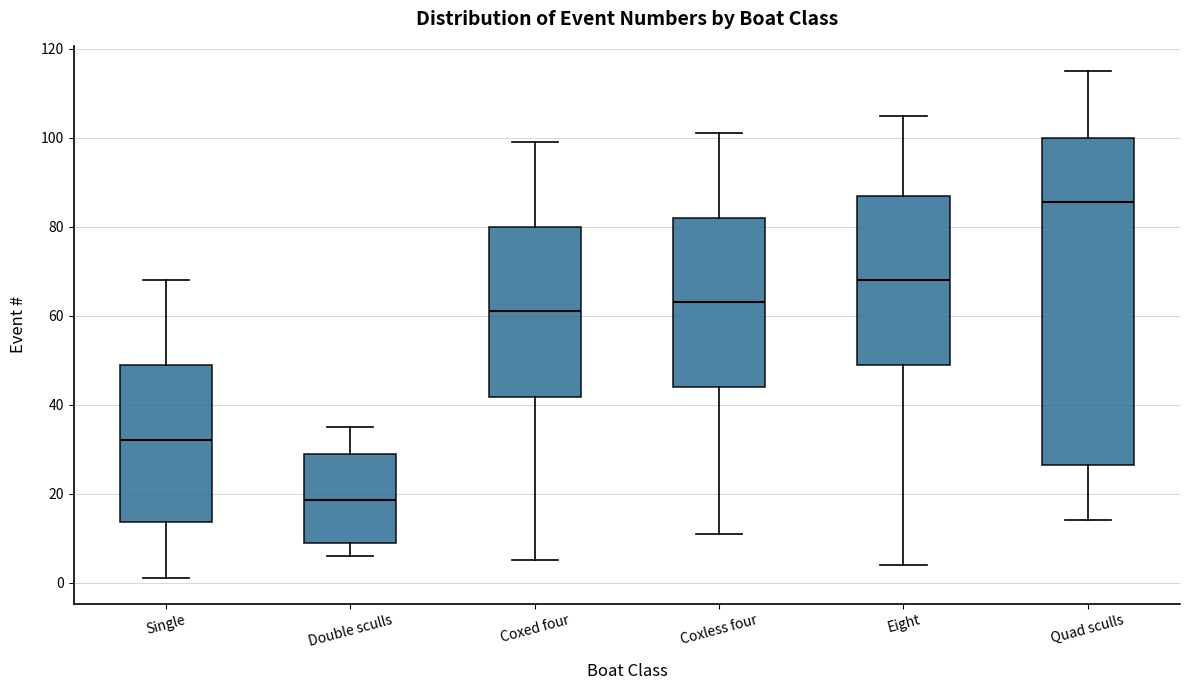

Reading left to right, read every box against the y-axis: the position of its median line, the range the box covers, and the ends of its whiskers. The values are not printed on the chart, so give them approximately, as read against the axis.

Single: median 32, box 14 to 50, whiskers 2 to 68
Double sculls: median 18, box 10 to 30, whiskers 6 to 36
Coxed four: median 62, box 42 to 80, whiskers 6 to 100
Coxless four: median 64, box 44 to 82, whiskers 12 to 102
Eight: median 68, box 50 to 88, whiskers 4 to 106
Quad sculls: median 86, box 26 to 100, whiskers 14 to 116